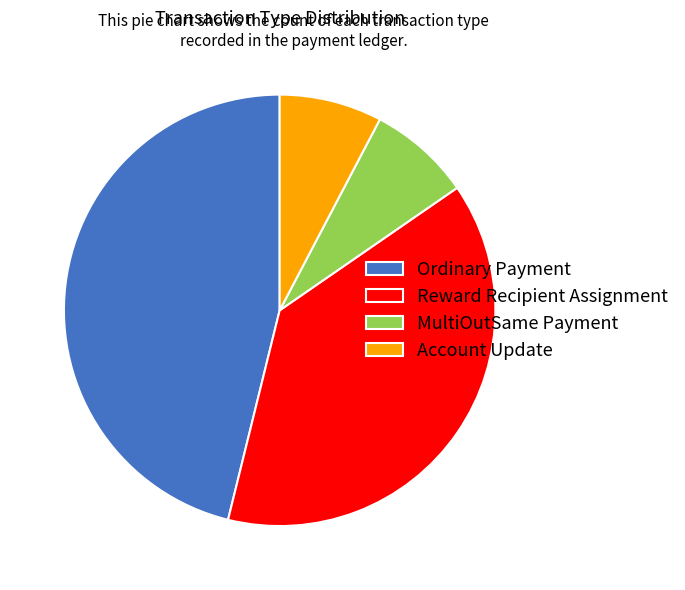

The Ordinary Payment slice represents 60% of the pie. True or false?

False